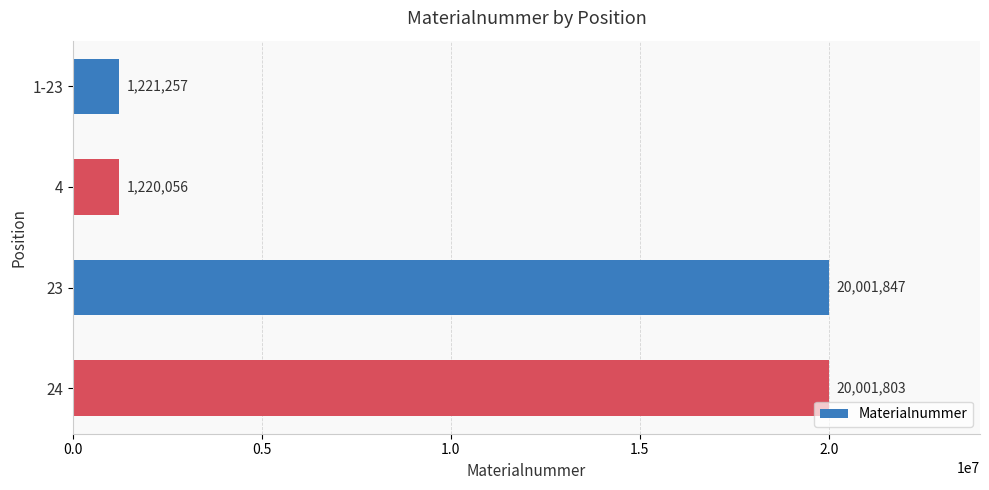

Does the chart contain stacked bars?

No